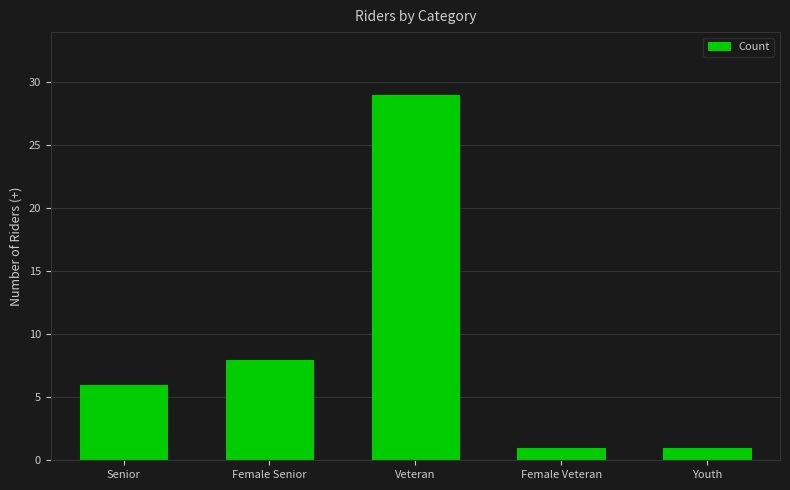

How many data points does each series have?

5